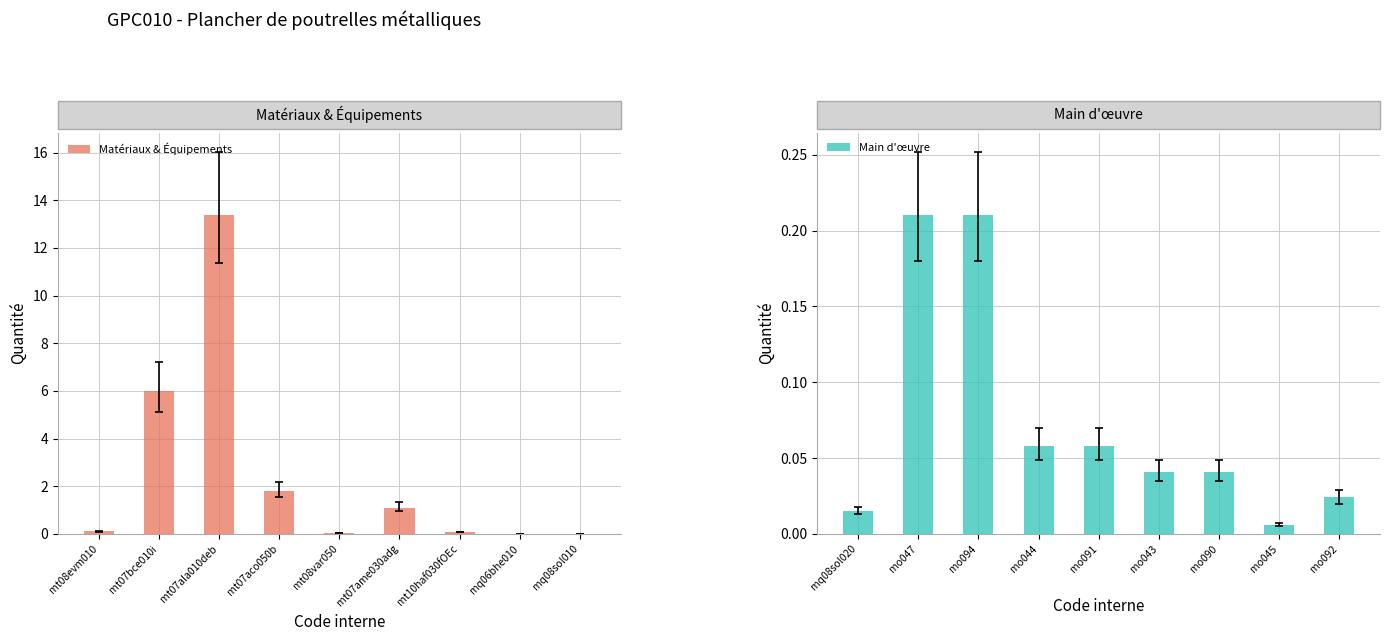

Which has a higher value, mt07ala010deb or mq08sol010?

mt07ala010deb